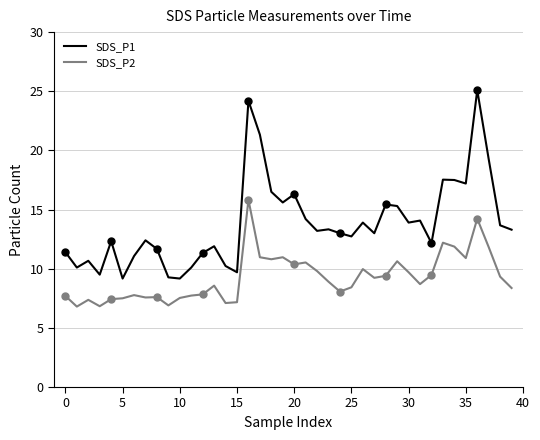

Which series has the widest spread of values?

SDS_P1